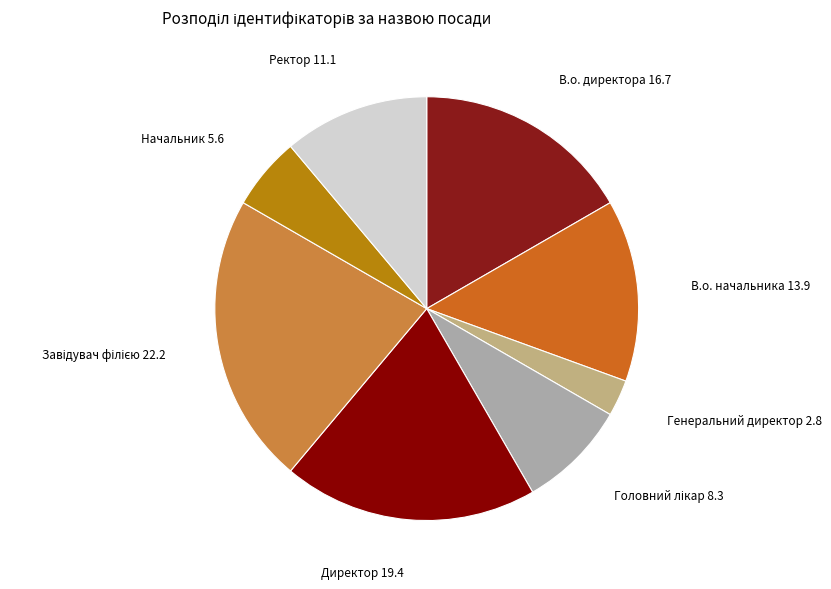

How many segments does this pie chart have?

8